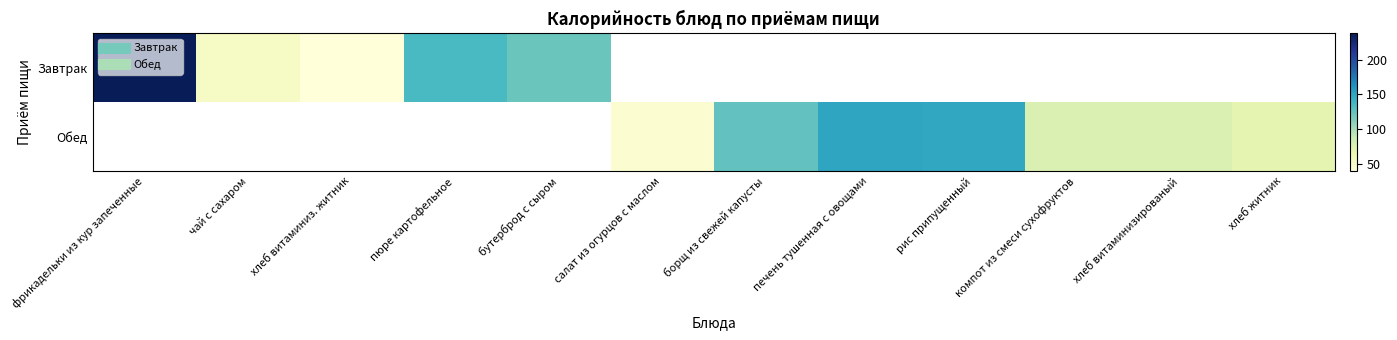

What is the difference between the maximum and minimum values in the Завтрак series?

199.0